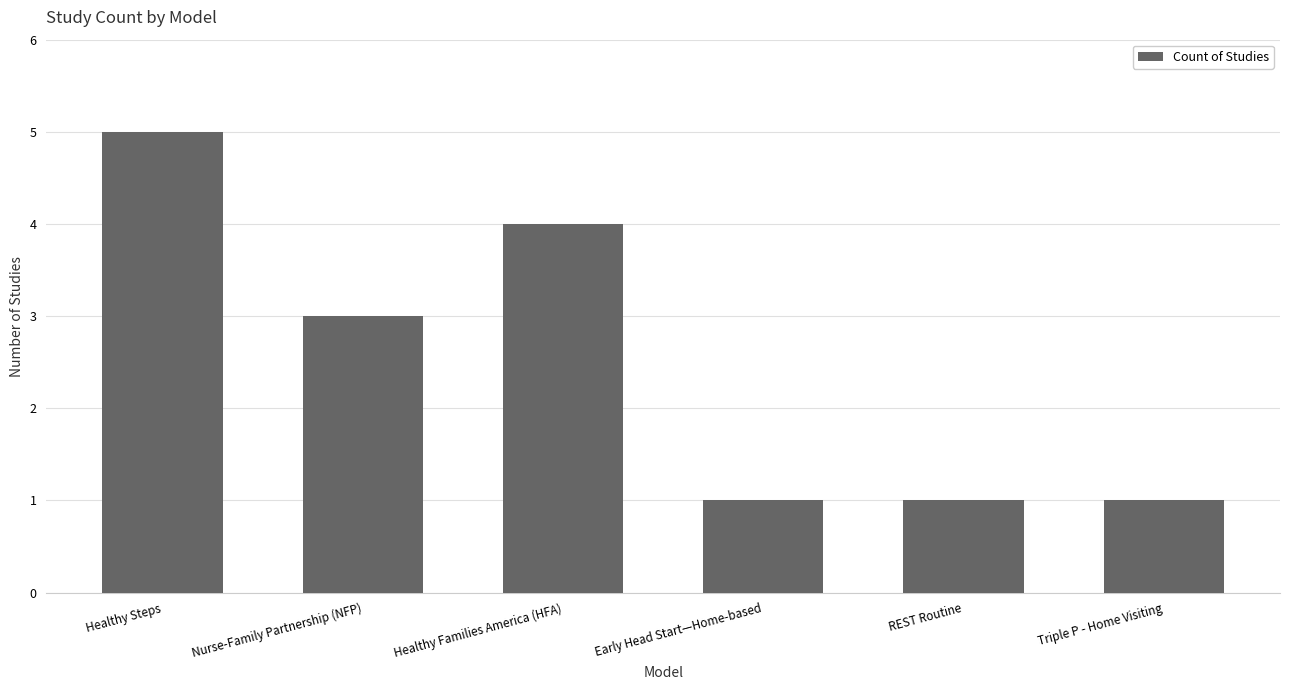

What is the smallest value displayed?

1